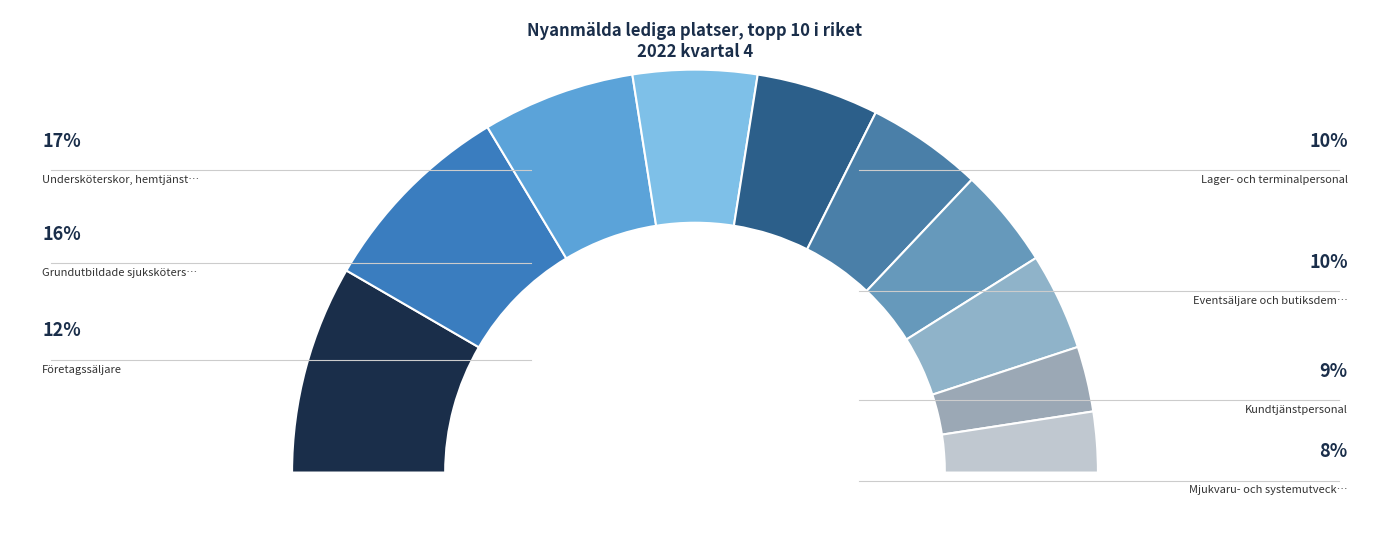

Combined, what portion of the pie is Kundtjänstpersonal and Företagssäljare?

21.5%